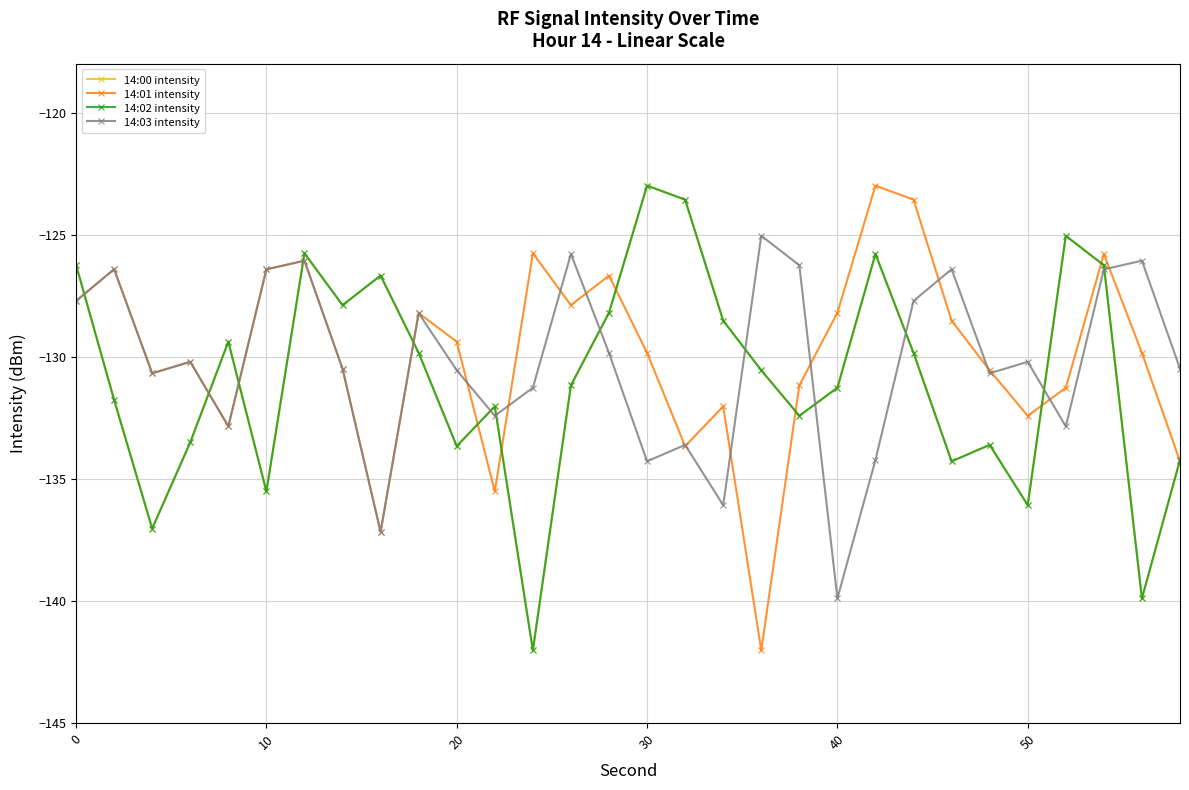

What is the difference between the maximum and second lowest values in the 14:02 intensity series?

16.9